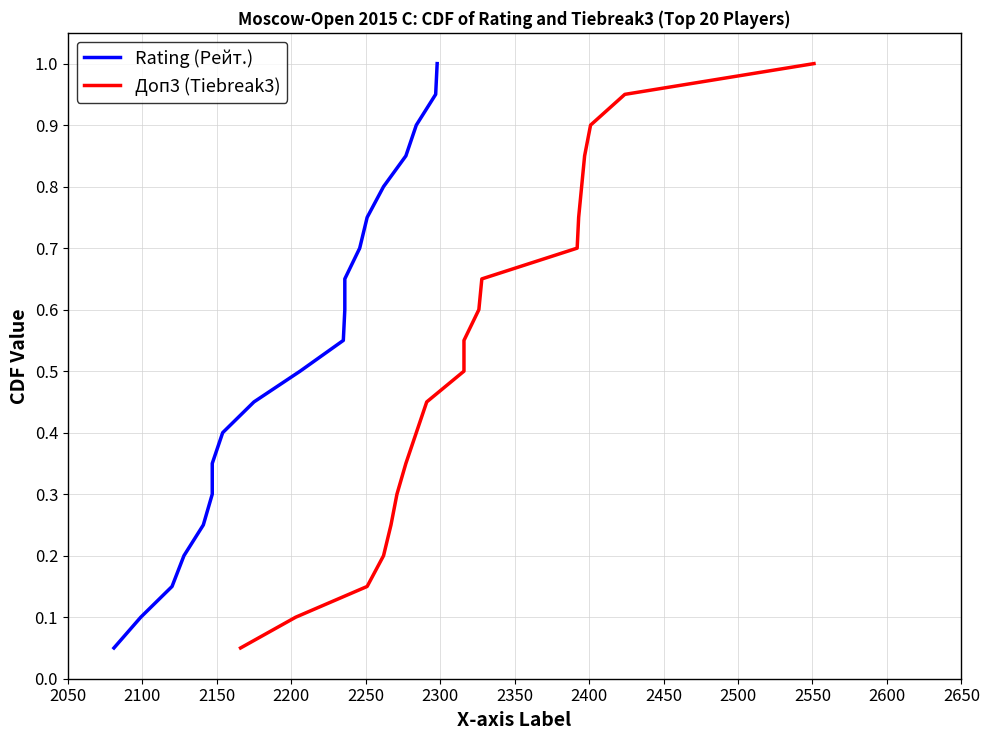

True or false: Доп3 (Tiebreak3) and Rating (Рейт.) intersect in this chart.

False